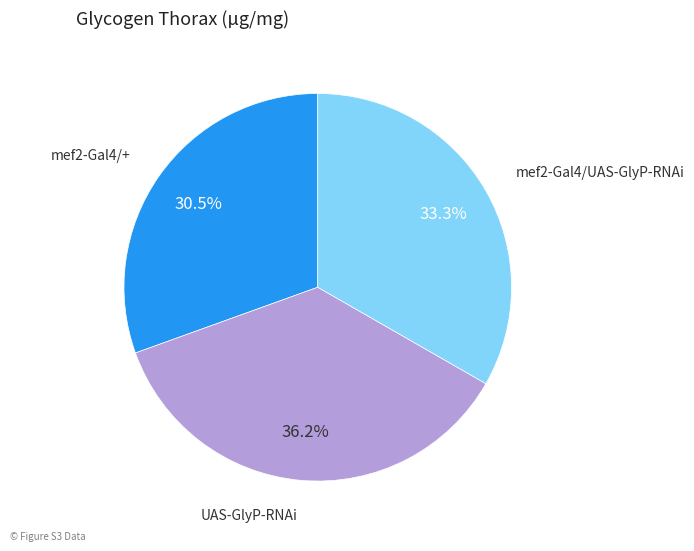

Rank the categories by value from lowest to highest.

mef2-Gal4/+, mef2-Gal4/UAS-GlyP-RNAi, UAS-GlyP-RNAi